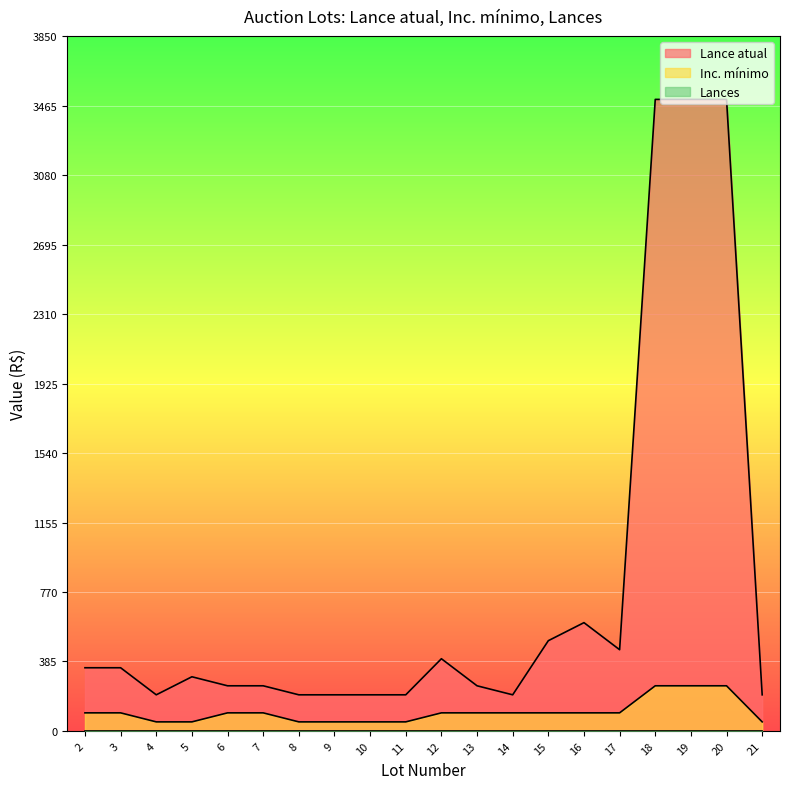

The value of Inc. mínimo at 4 is 50. True or false?

True